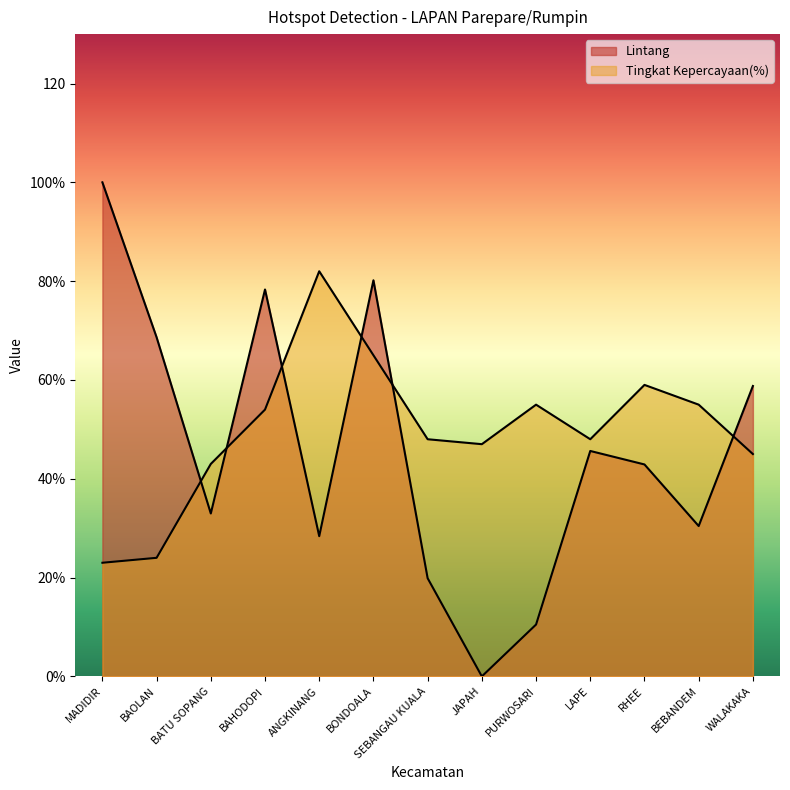

Which series has the largest range (max minus min)?

Lintang